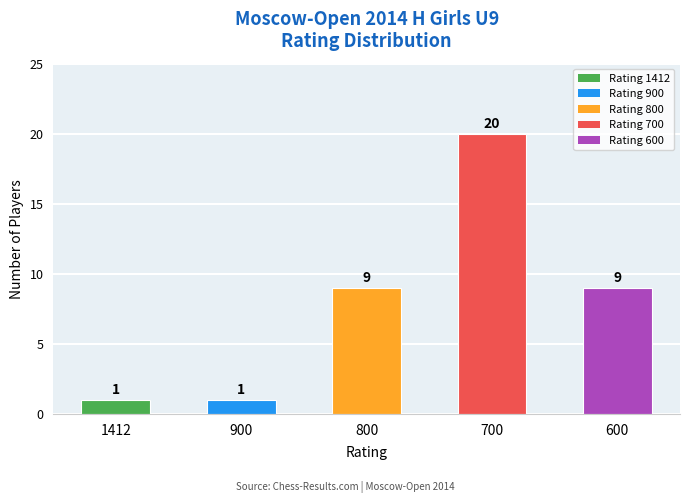

What is the greatest value displayed?

20